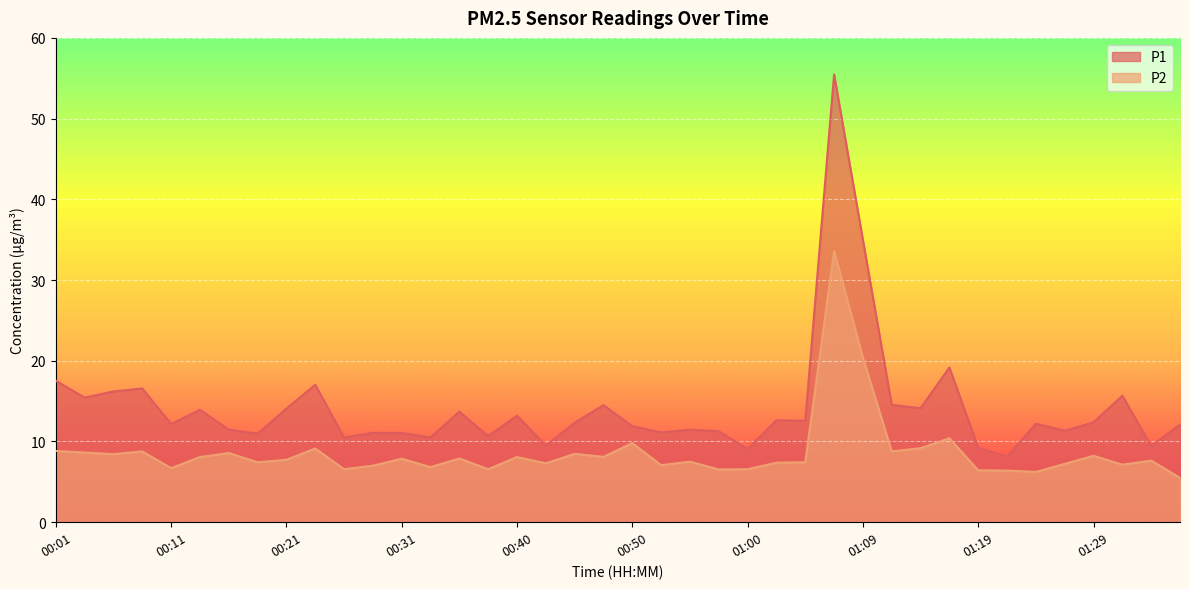

At which category does P1 reach its first local valley?

00:04